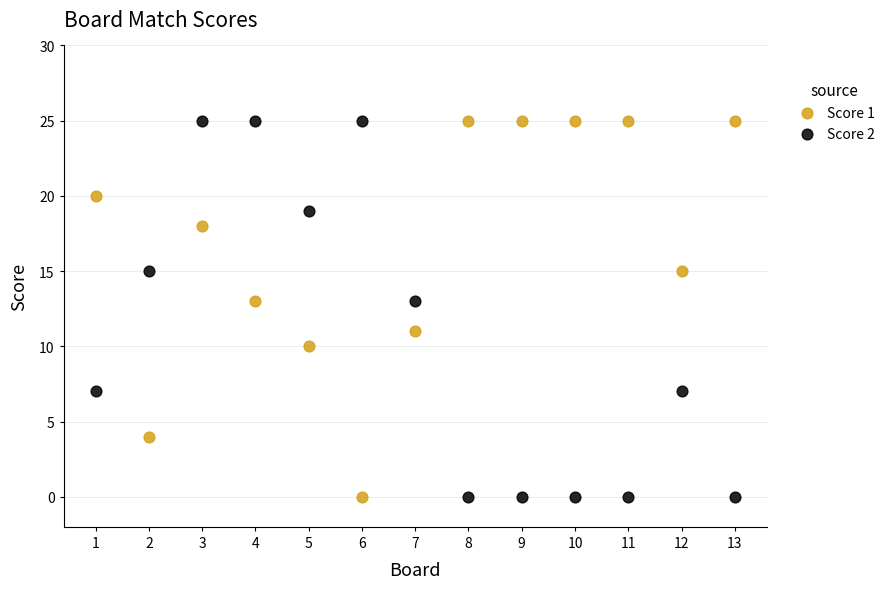

What are all the series names shown in the legend?

Score 1, Score 2